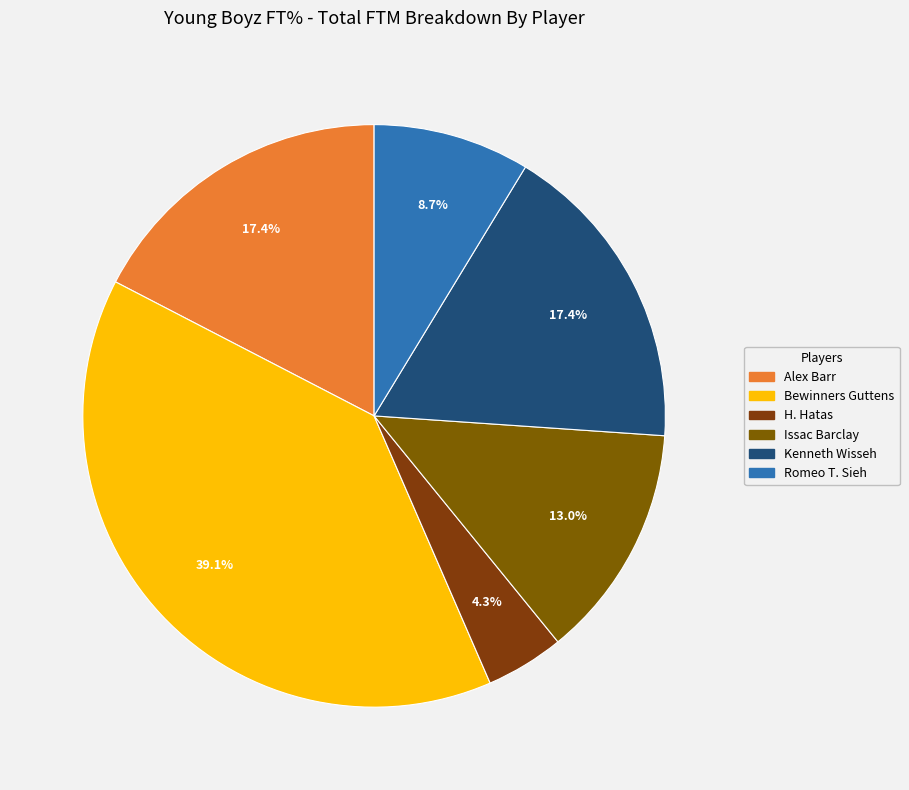

How many slices are in this pie chart?

6